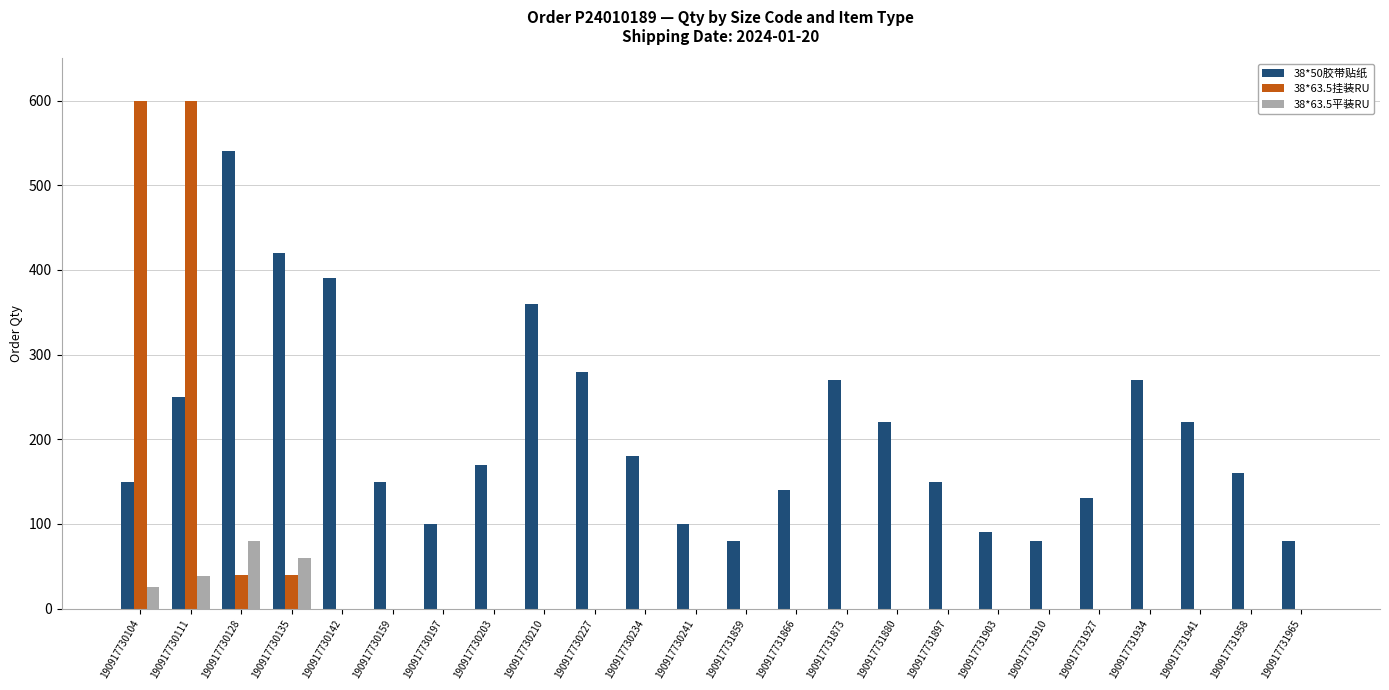

The 38*63.5挂装RU series shows 0 at 190917731965. True or false?

True